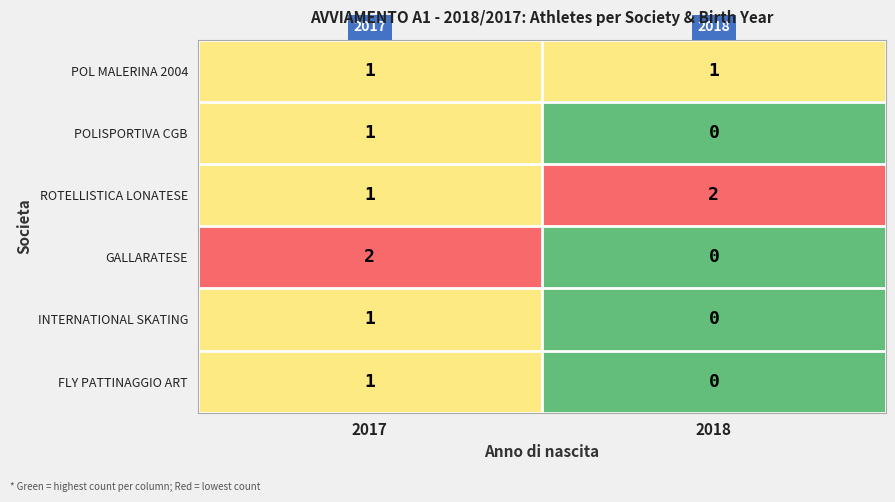

How many distinct data groups are displayed?

6